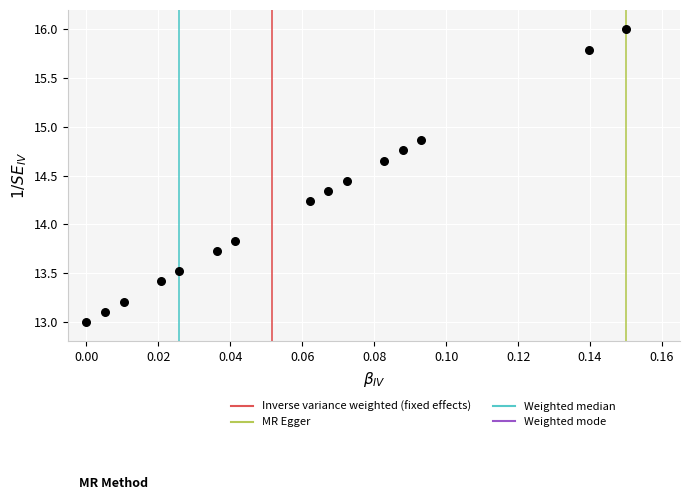

What Y value in the scatter plot is closest to 14?

13.8